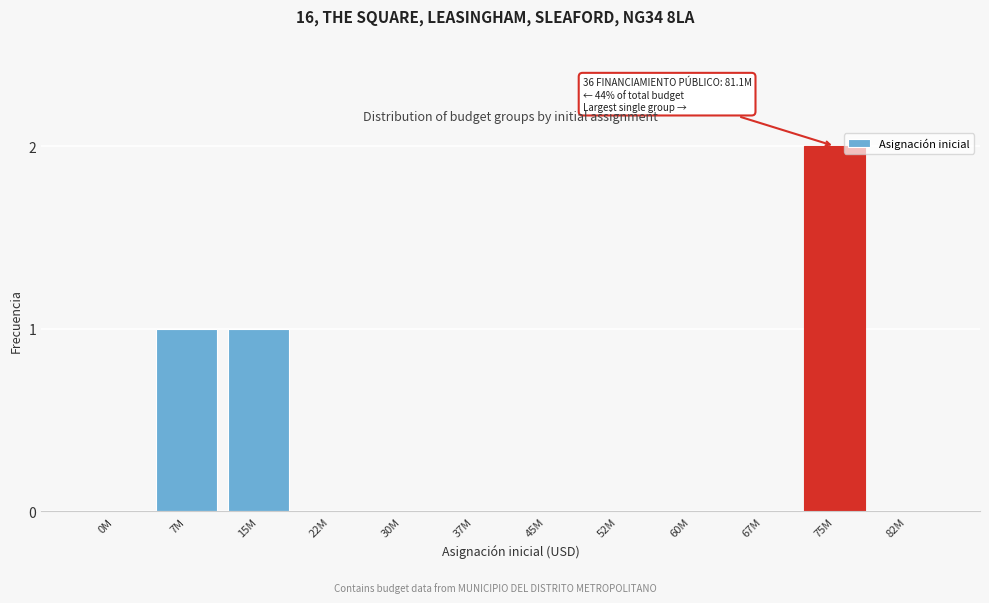

Reading left to right, extract all data points from this chart.

0M=0	7M=1	15M=1	22M=0	30M=0	37M=0	45M=0	52M=0	60M=0	67M=0	75M=2	82M=0